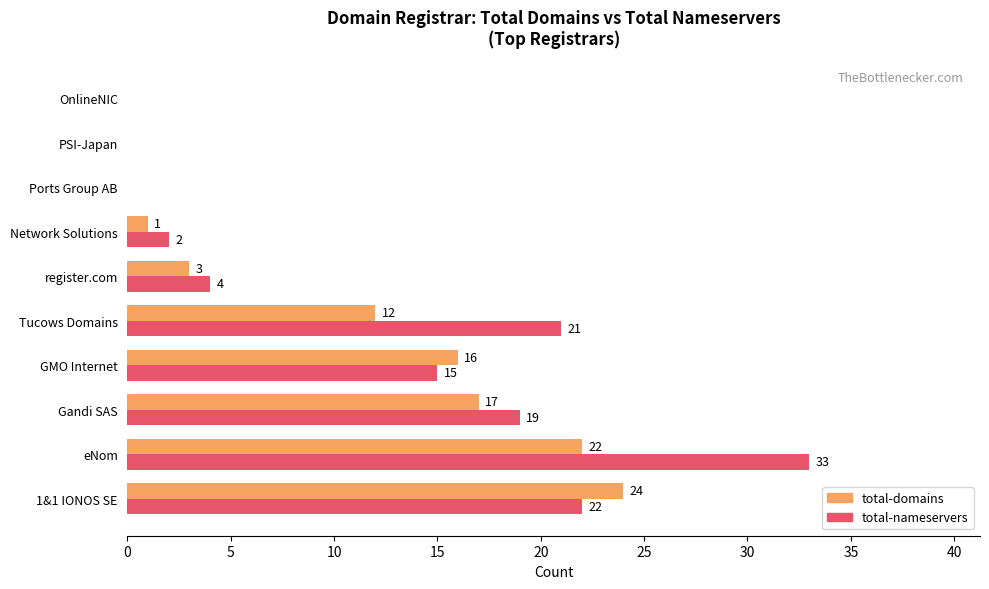

What is the maximum value shown in the chart?

33